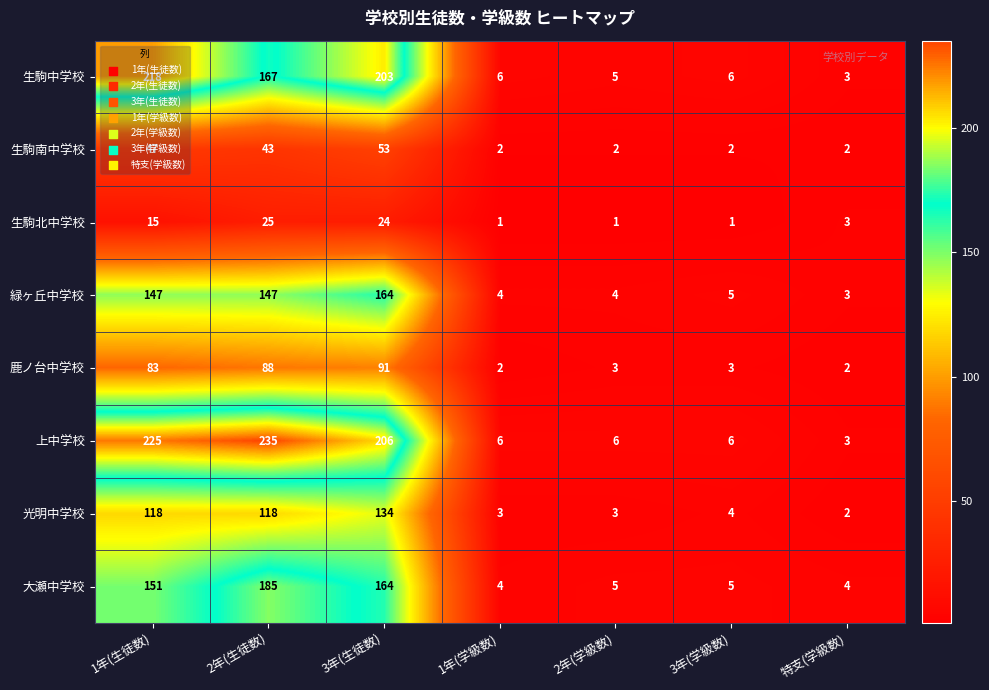

What is the difference between the 上中学校 values at 特支(学級数) and 2年(学級数)?

3